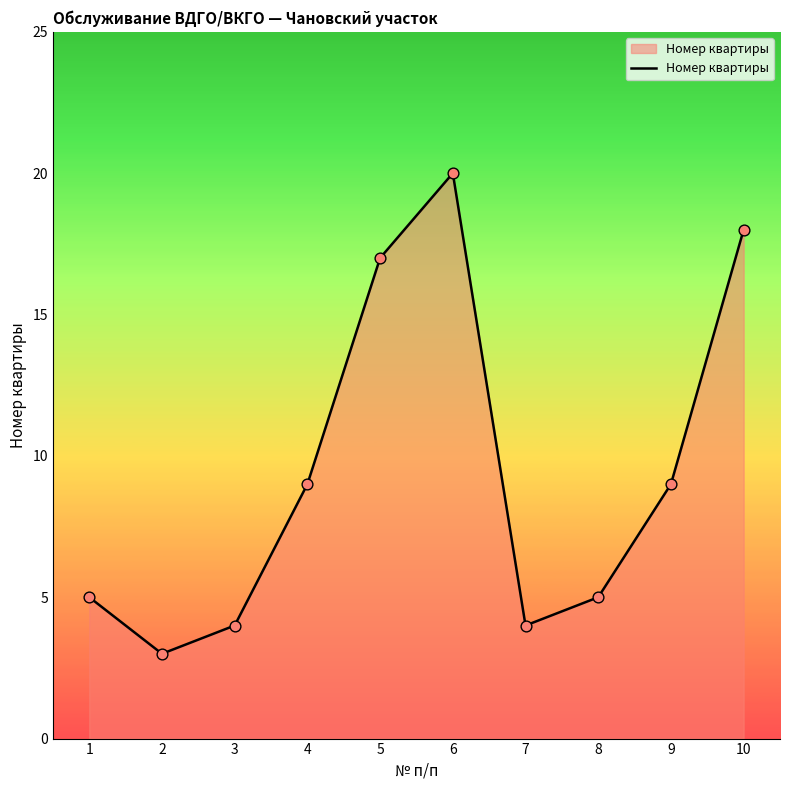

Approximately how many times larger is the value at 9 compared to 7?

2.2